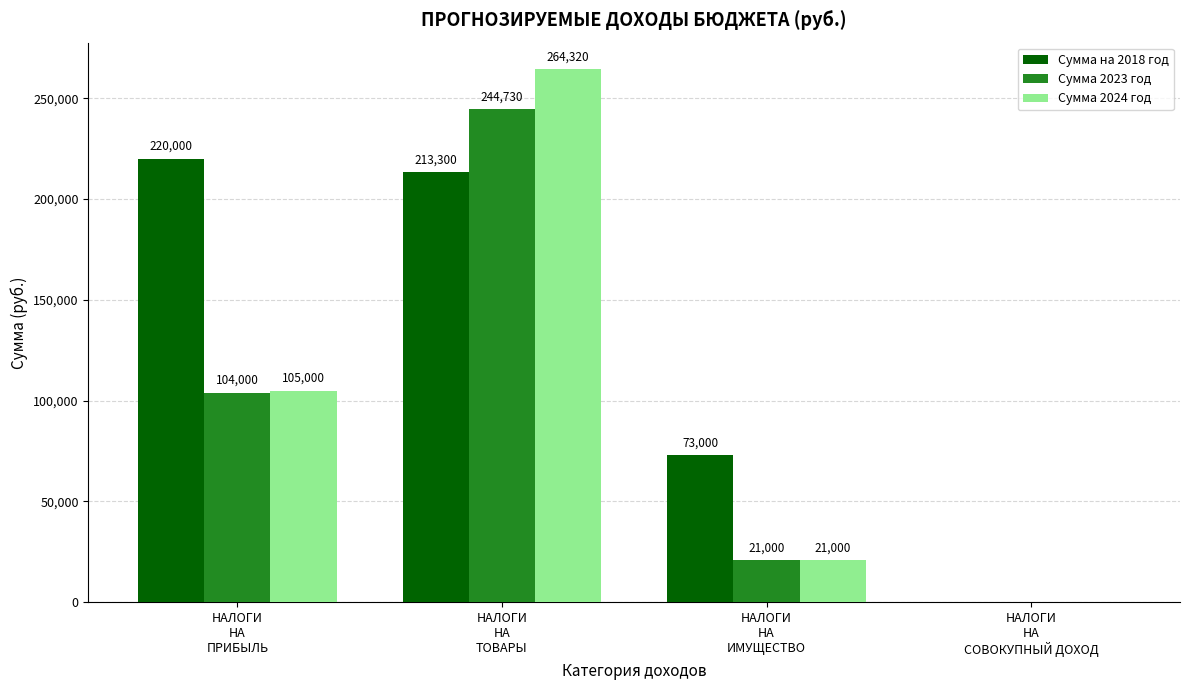

Where does the Сумма на 2018 год series first go above 213300?

НАЛОГИ
НА
ПРИБЫЛЬ